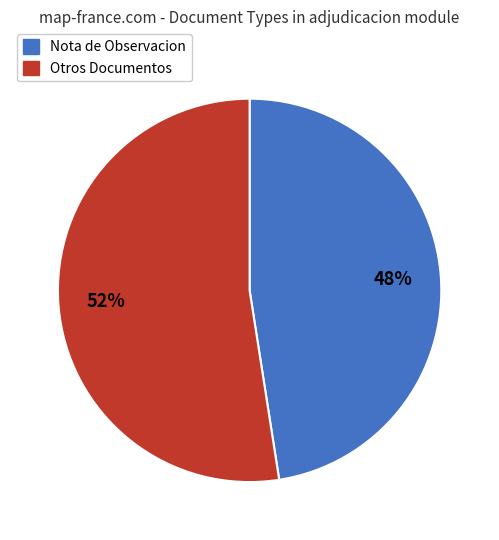

Rank the categories by value from lowest to highest.

Nota de Observacion, Otros Documentos